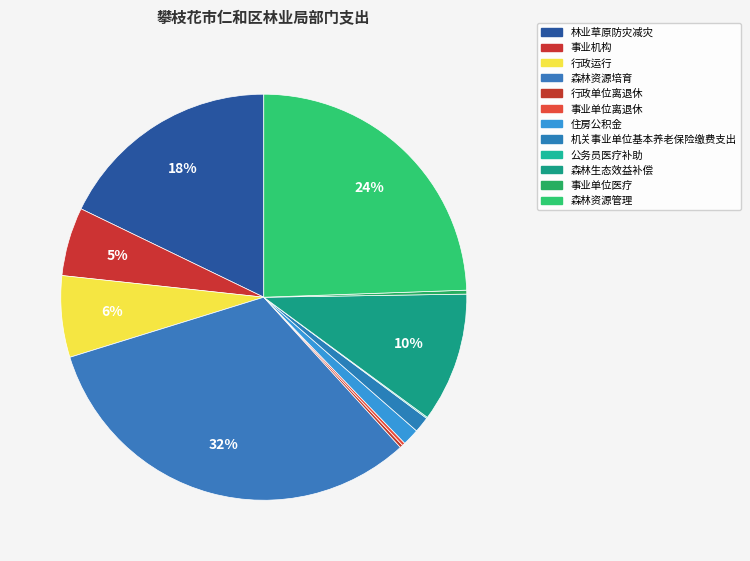

Which category has the smallest portion of the pie?

公务员医疗补助